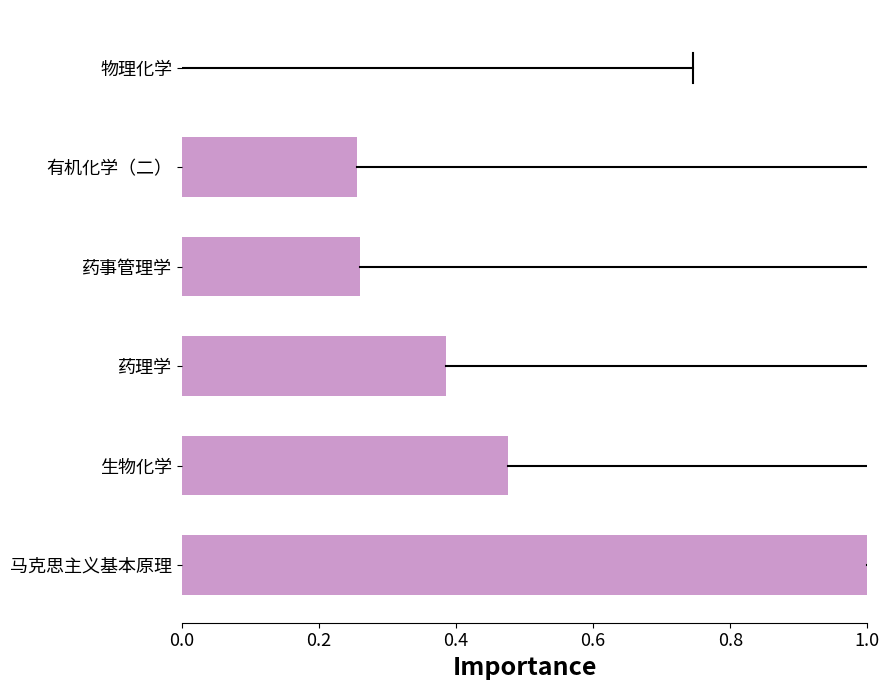

What is the change in value from 马克思主义基本原理 to 药理学?

-0.6